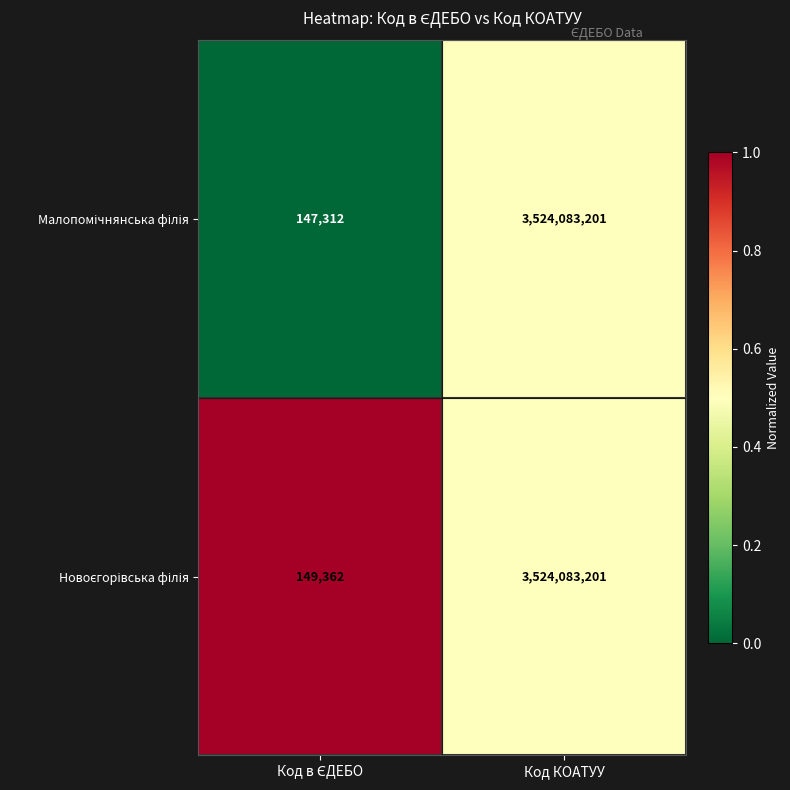

What is the minimum value shown in the chart?

147312